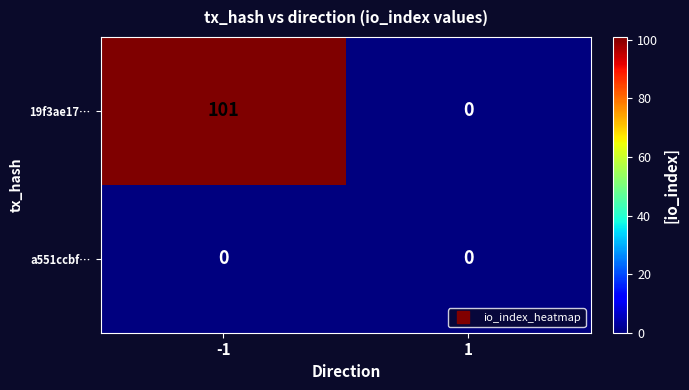

Which series has the largest total across all categories?

19f3ae17…